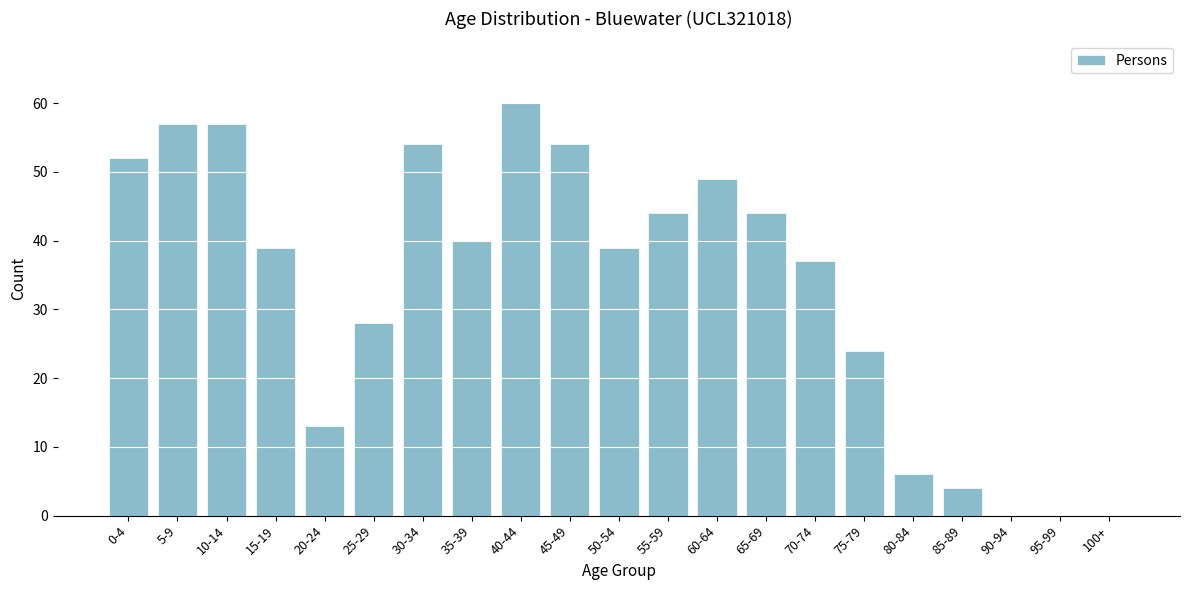

Reading right to left, what are all the values shown in this chart?

100+=0	95-99=0	90-94=0	85-89=4	80-84=6	75-79=24	70-74=37	65-69=44	60-64=49	55-59=44	50-54=39	45-49=54	40-44=60	35-39=40	30-34=54	25-29=28	20-24=13	15-19=39	10-14=57	5-9=57	0-4=52